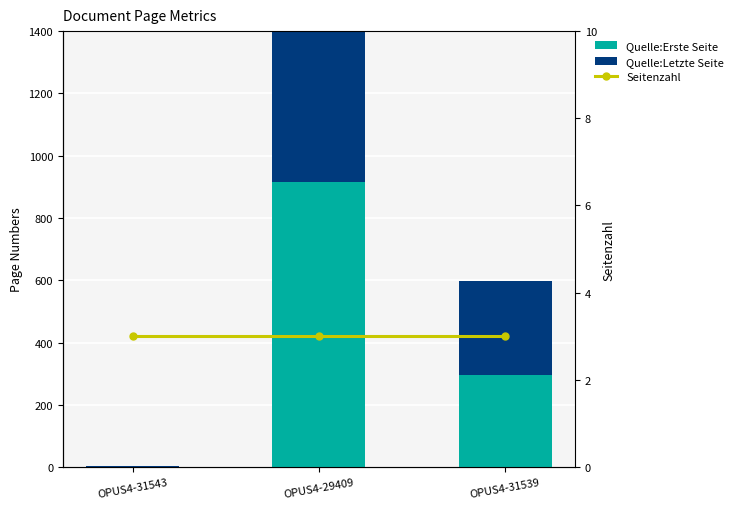

Between OPUS4-31539 and OPUS4-31543, which is larger?

OPUS4-31539